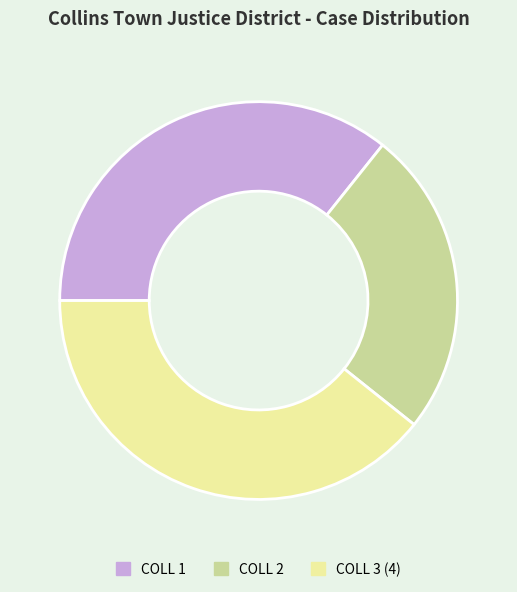

Is it true that COLL 3 (4) is 49% of the pie?

False